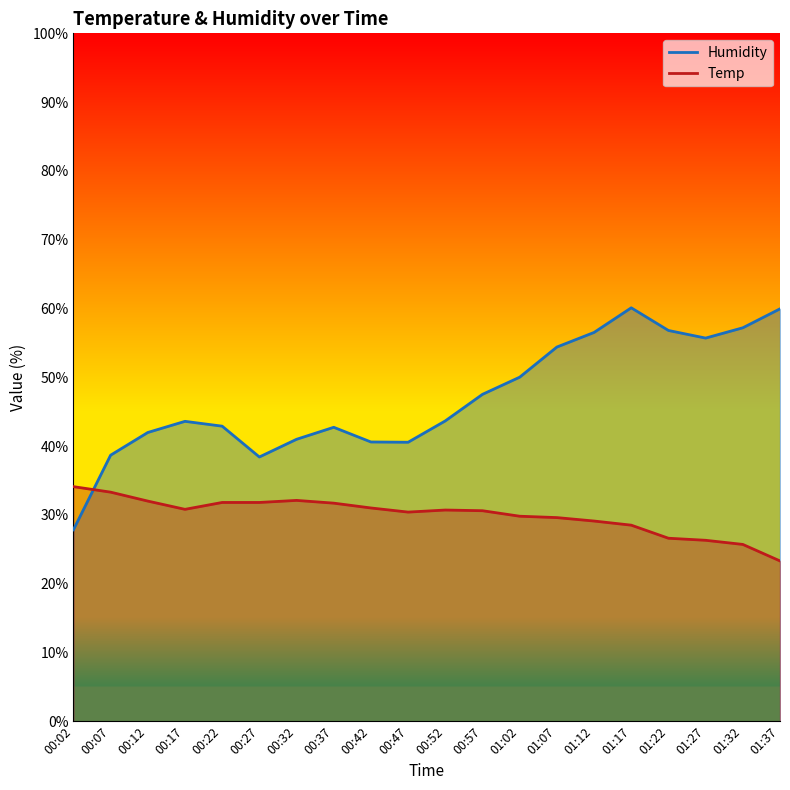

Which series has the largest total across all categories?

Humidity